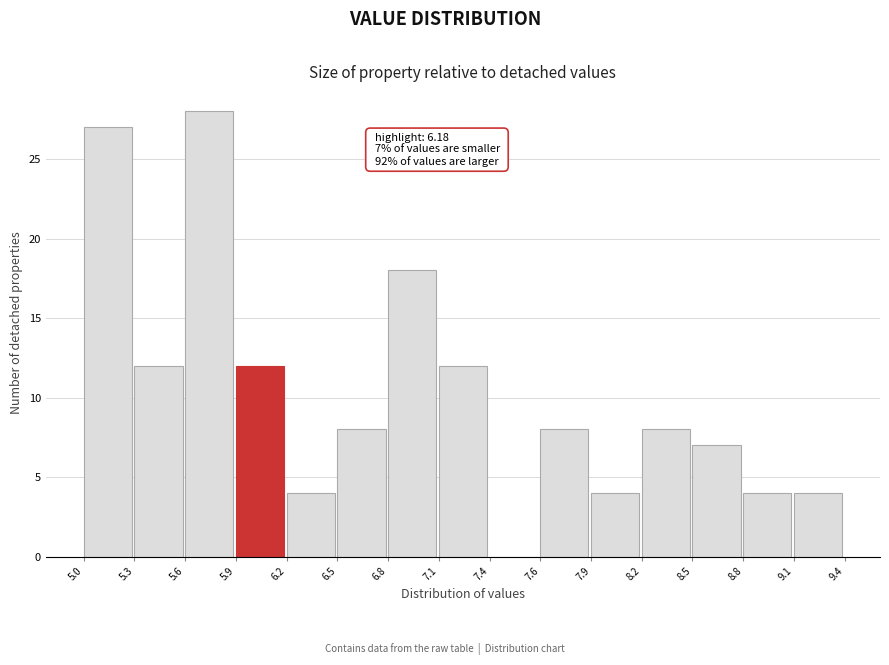

Reading right to left, what are all the values shown in this chart?

9.1=4	8.8=4	8.5=7	8.2=8	7.9=4	7.6=8	7.4=0	7.1=12	6.8=18	6.5=8	6.2=4	5.9=12	5.6=28	5.3=12	5.0=27